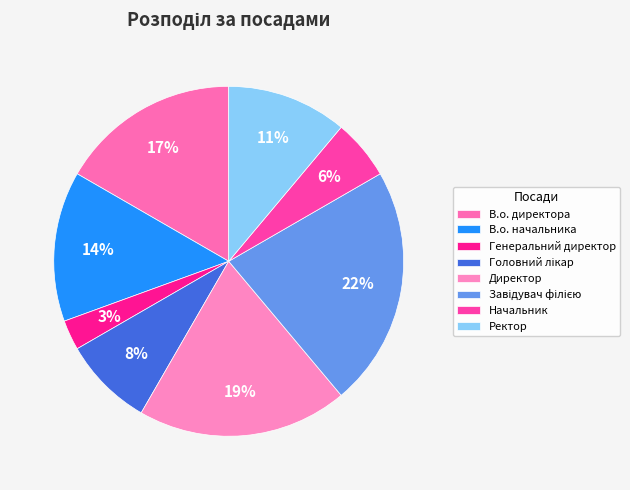

To the nearest percent, what portion does Головний лікар represent?

8%